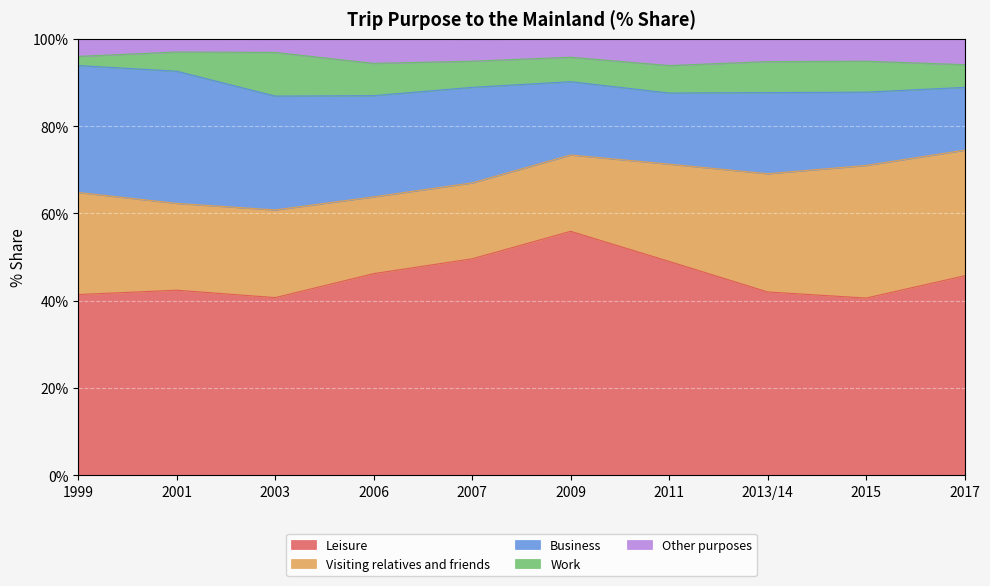

Reading left to right, extract all data points from this chart.

Leisure: 41.4	42.4	40.7	46.2	49.6	55.9	49.0	42.0	40.6	45.7
Visiting relatives and friends: 23.4	19.9	20.1	17.6	17.4	17.5	22.3	27.1	30.4	28.8
Business: 29.1	30.3	26.1	23.2	21.9	16.8	16.3	18.6	16.8	14.4
Work: 2.1	4.4	10.0	7.4	6.0	5.6	6.3	7.1	7.1	5.2
Other purposes: 4.0	3.0	3.0	5.7	5.0	4.2	6.1	5.2	5.1	5.9